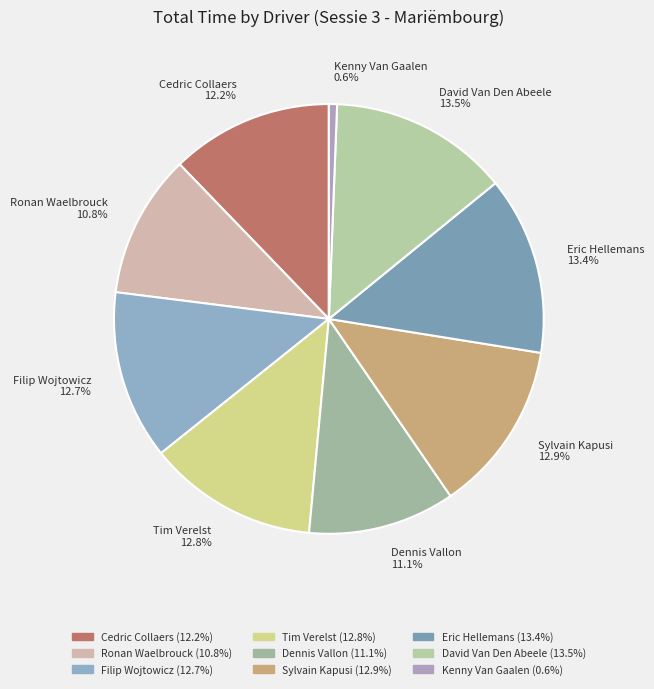

How much of the chart is everything except Dennis Vallon?

88.9%